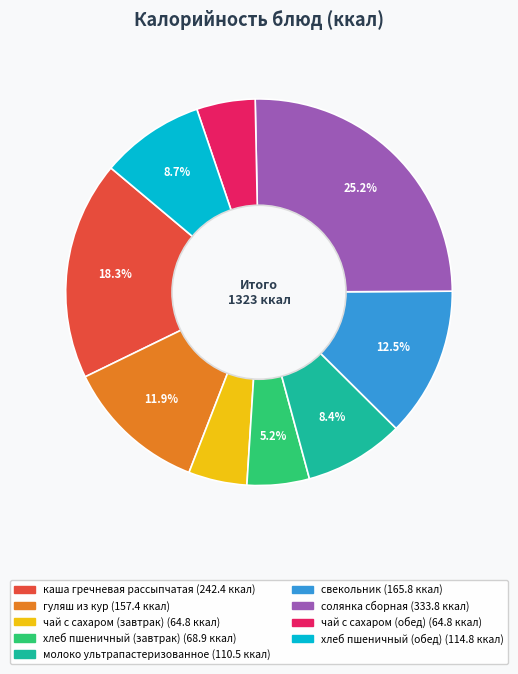

To the nearest percent, what percentage of the pie is хлеб пшеничный (завтрак)?

5%